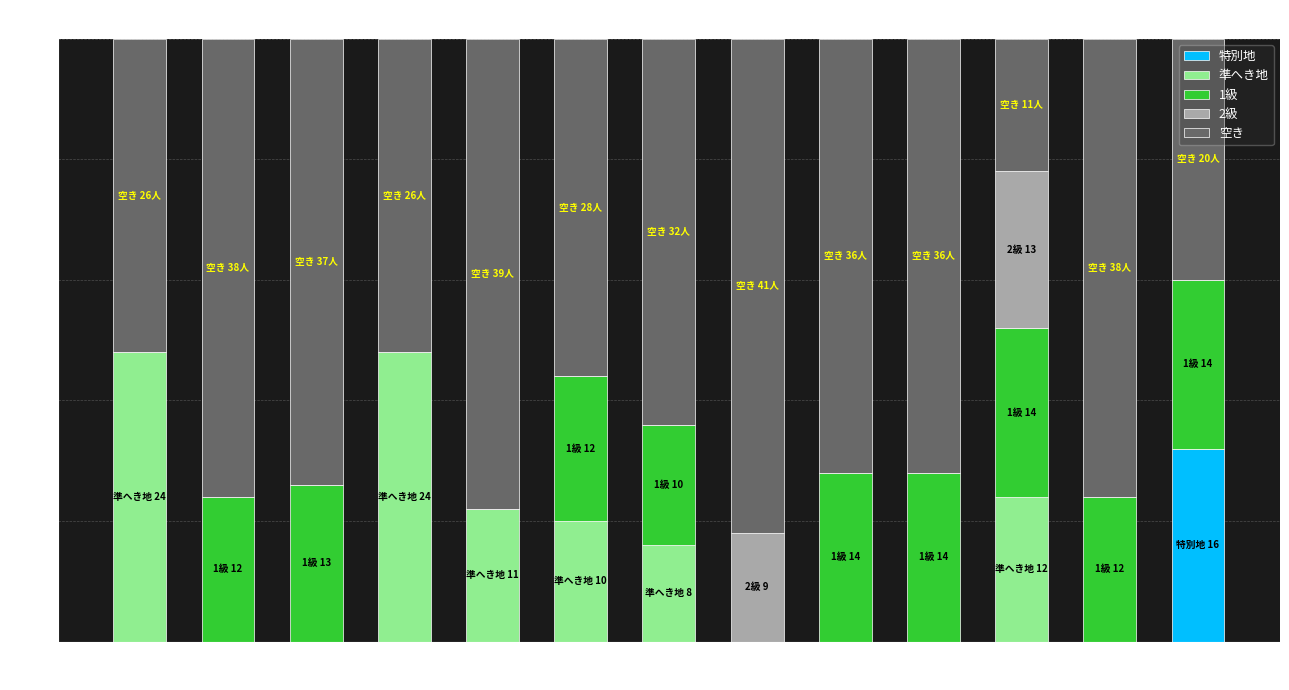

True or false: 特別地 has a value of 0 at 北広島町.

True